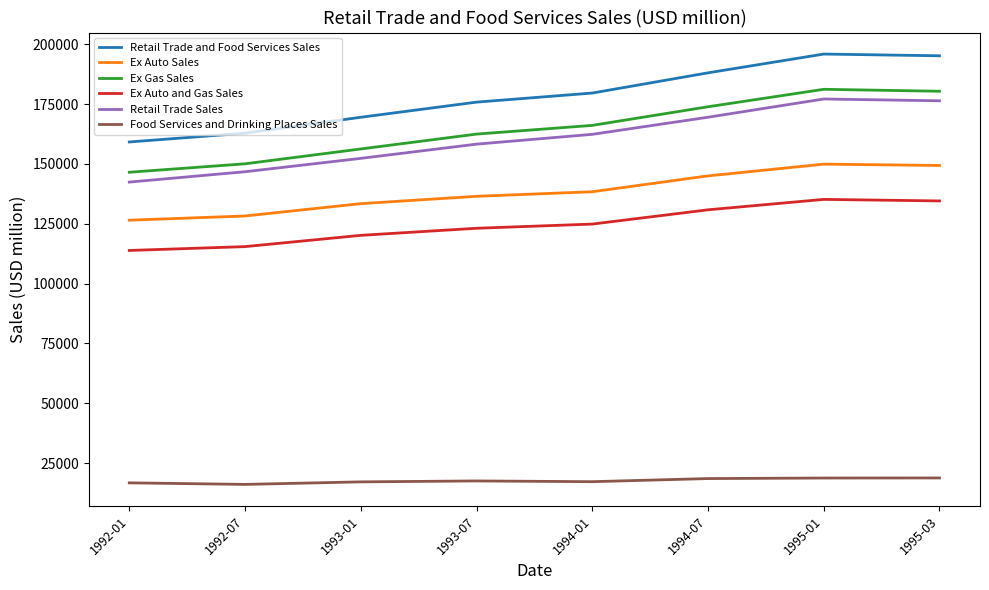

At which label is Ex Auto Sales closest to 138206?

1994-01